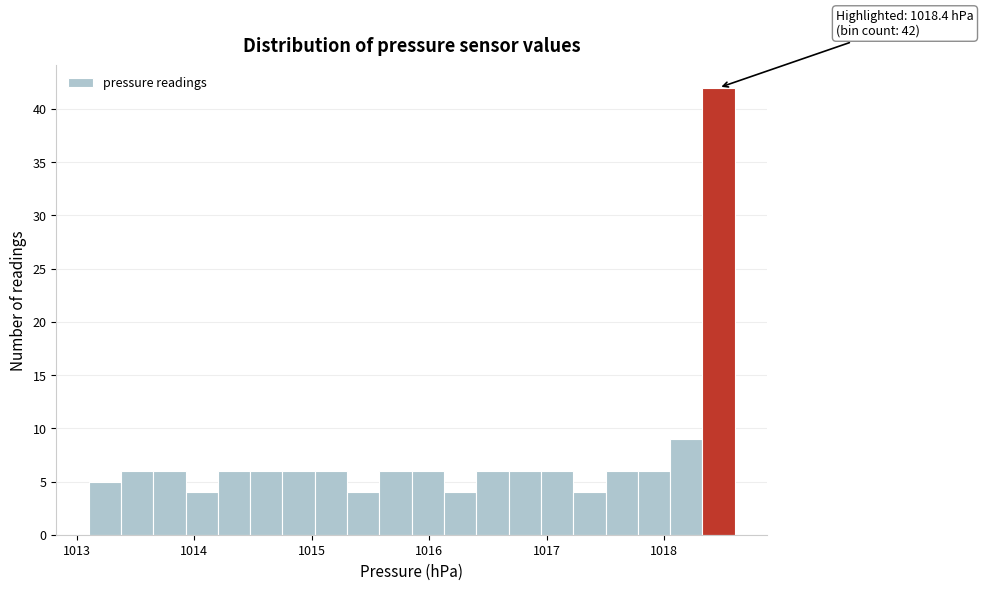

Read against the x-axis, roughly where is the centre of the tallest bar?

1018.5